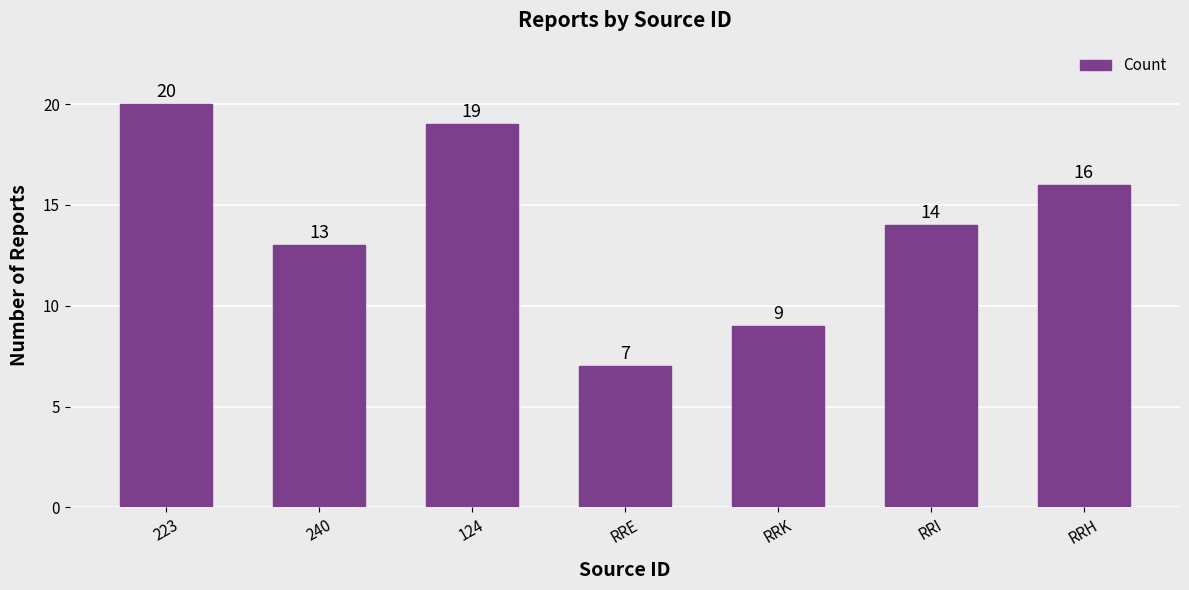

What is the smallest value displayed?

7